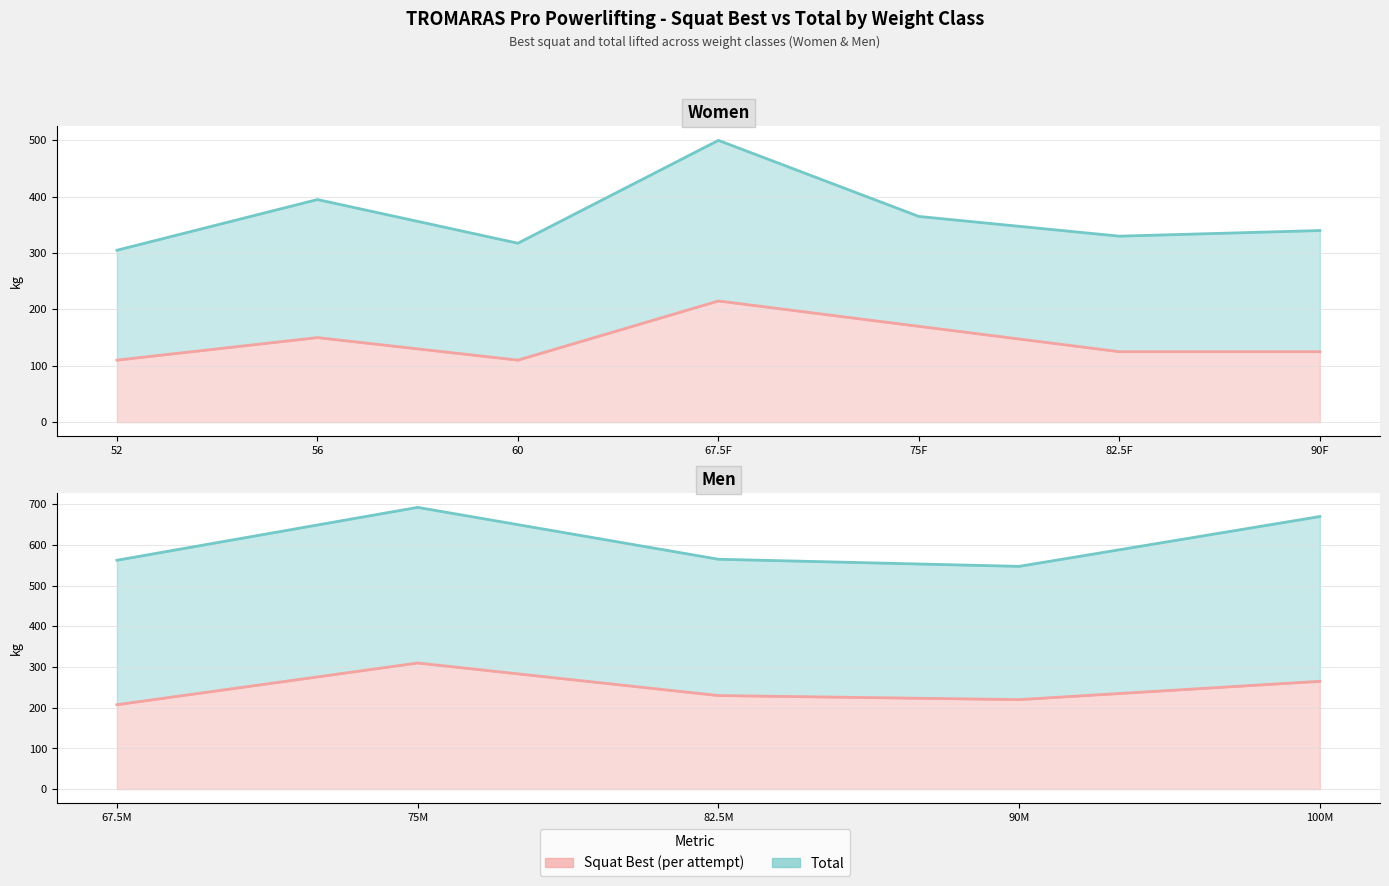

Count the number of categories in the chart.

5